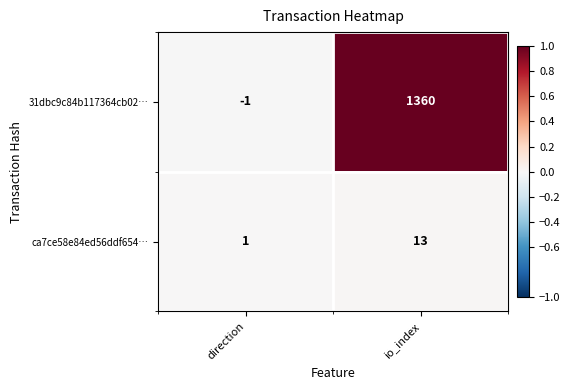

Is the value of ca7ce58e84ed56ddf654… at io_index greater than the value of 31dbc9c84b117364cb02… at io_index?

No